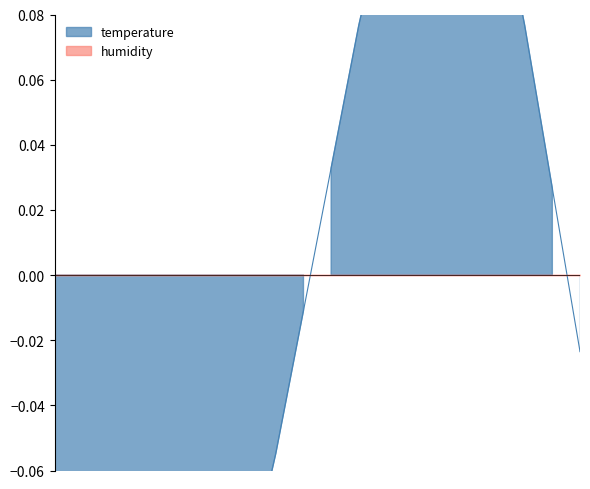

Reading left to right, list all the values displayed in this chart.

-0.1	-0.1	-0.1	-0.1	-0.1	-0.1	-0.1	-0.1	-0.1	-0.0	0.0	0.1	0.1	0.1	0.2	0.1	0.1	0.1	0.0	-0.0